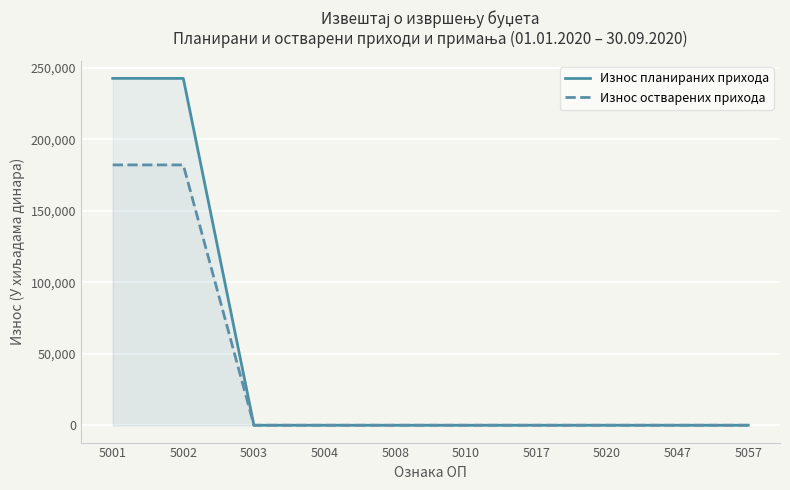

Reading left to right, list all the values displayed in this chart.

Износ планираних прихода: 242765	242735	0	0	0	0	0	0	0	0
Износ остварених прихода: 182200	182184	0	0	0	0	0	0	0	0